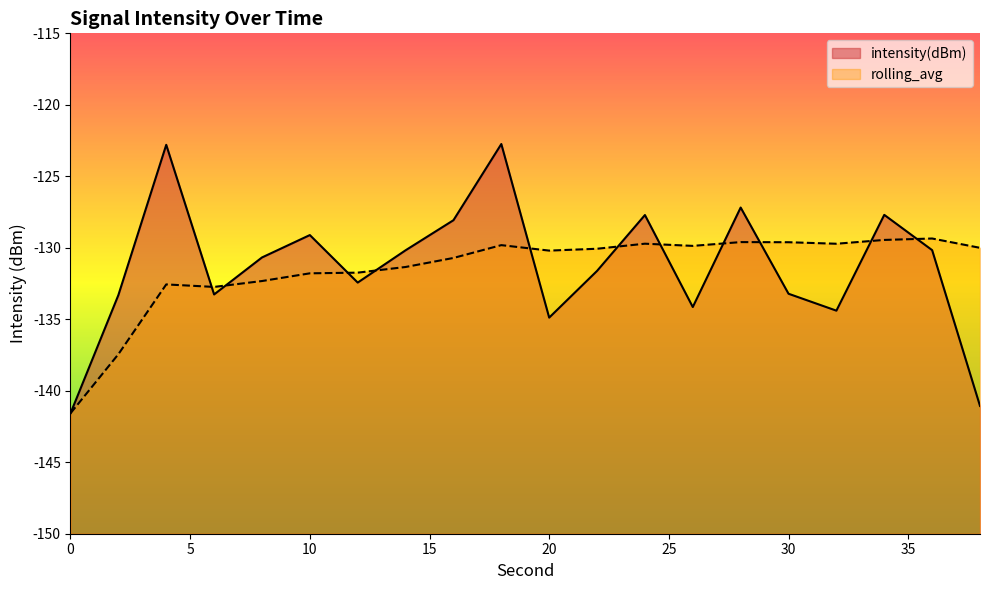

Reading left to right, extract all data points from this chart.

intensity(dBm): -141.6	-133.3	-122.8	-133.3	-130.7	-129.1	-132.4	-130.2	-128.1	-122.7	-134.9	-131.6	-127.7	-134.1	-127.2	-133.2	-134.4	-127.7	-130.2	-141.1
rolling_avg: -141.6	-137.4	-132.6	-132.7	-132.3	-131.8	-131.7	-131.3	-130.7	-129.8	-130.2	-130.1	-129.7	-129.9	-129.6	-129.6	-129.7	-129.5	-129.4	-130.0